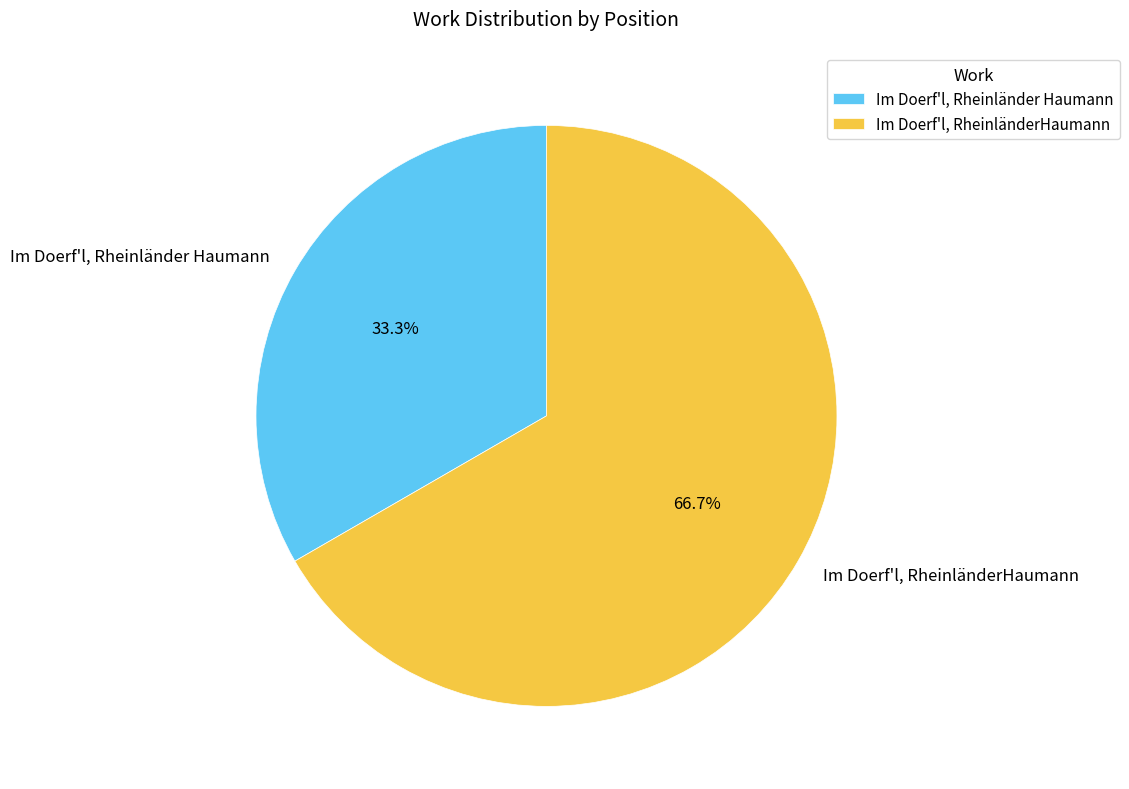

How much of the chart is everything except Im Doerf'l, Rheinländer Haumann?

66.7%